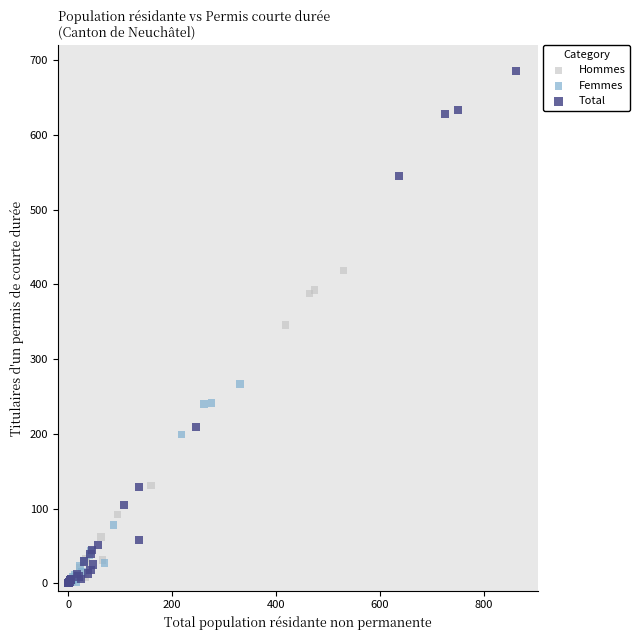

Which series has the largest Y range (max minus min)?

Total